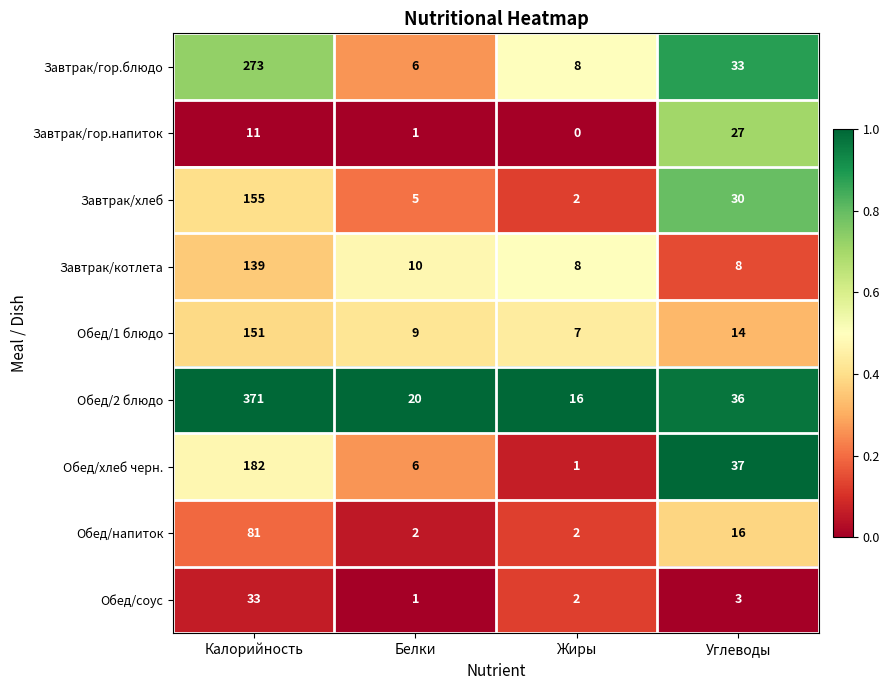

What is the sum of all Завтрак/гор.блюдо values?

320